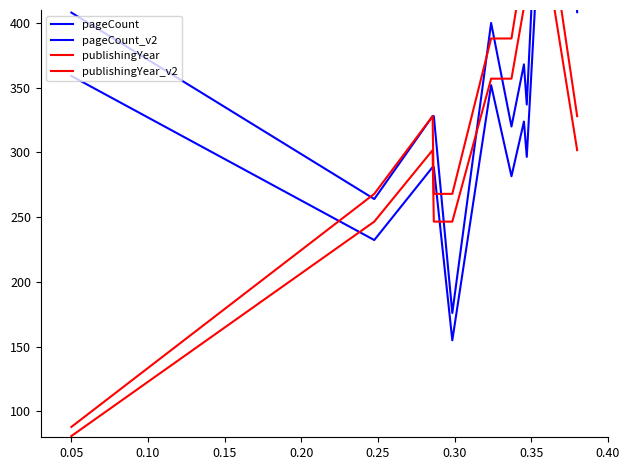

What is the sum of all publishingYear values?

3668.0